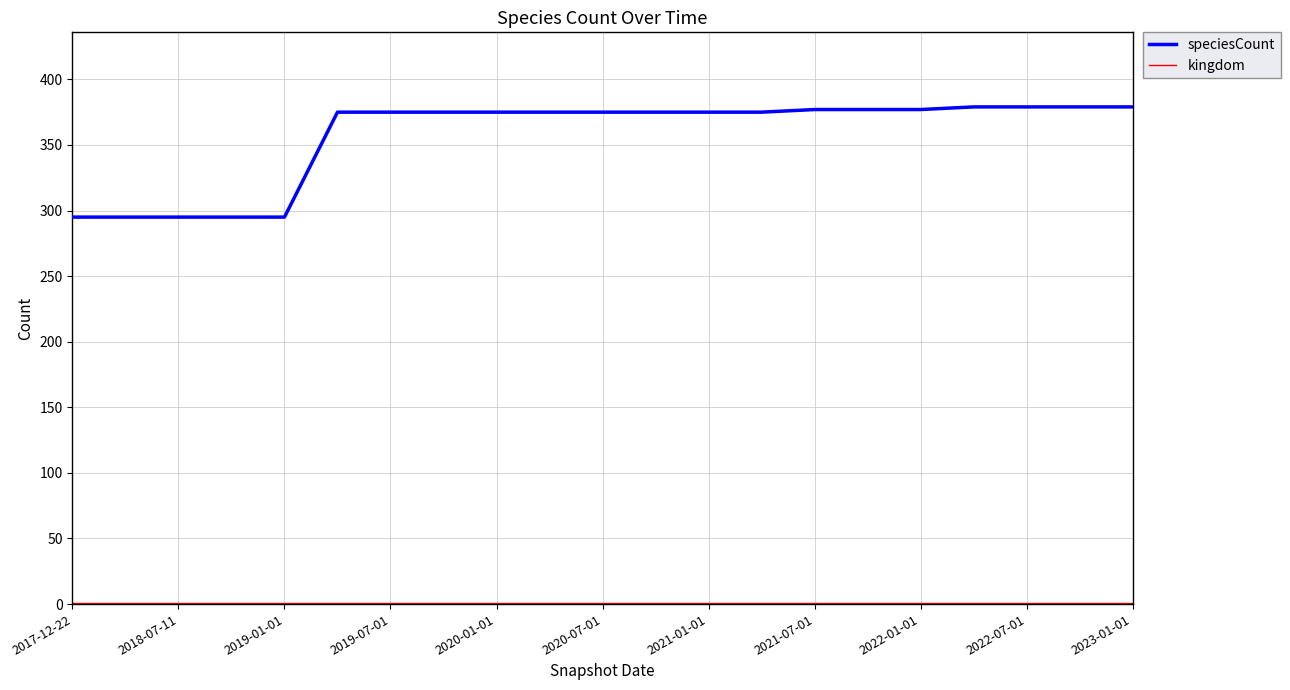

Count the number of data series in this chart.

2